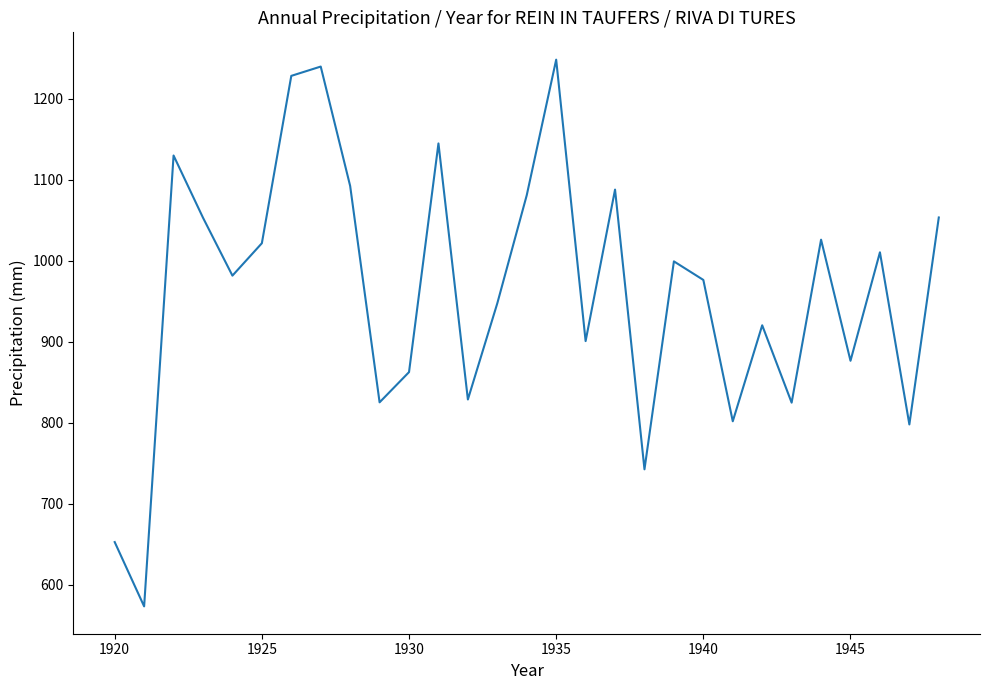

What is the greatest value displayed?

1248.2